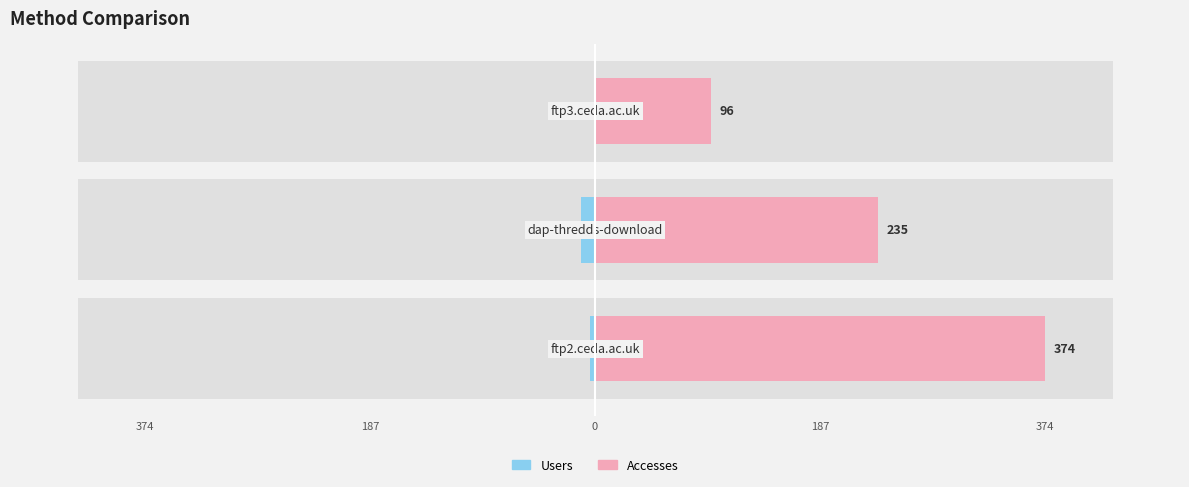

Rank the series by their maximum value, from highest to lowest.

Accesses, Users